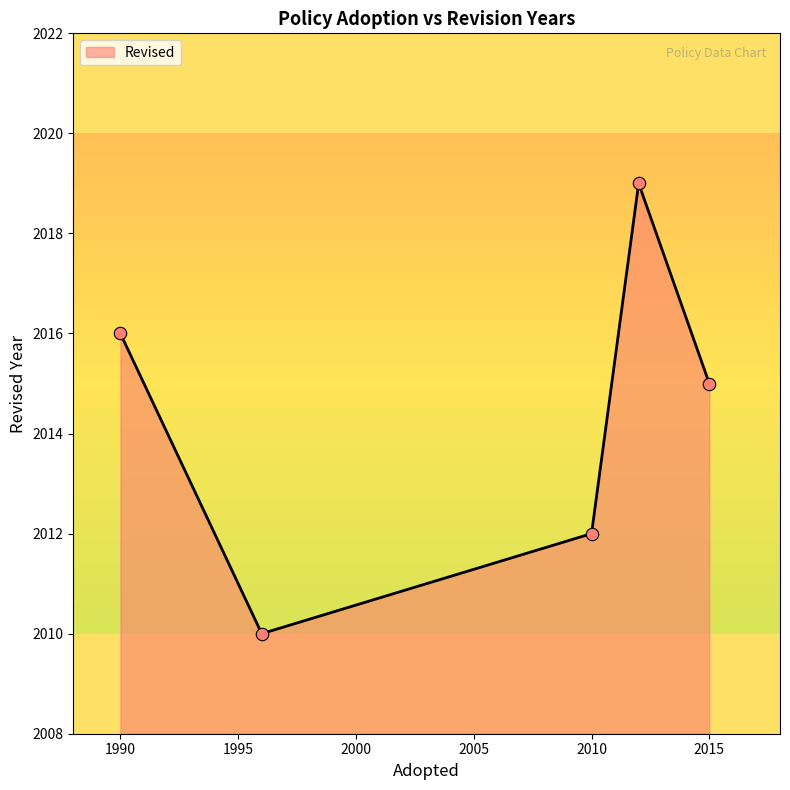

What is the sum of all values?

10072